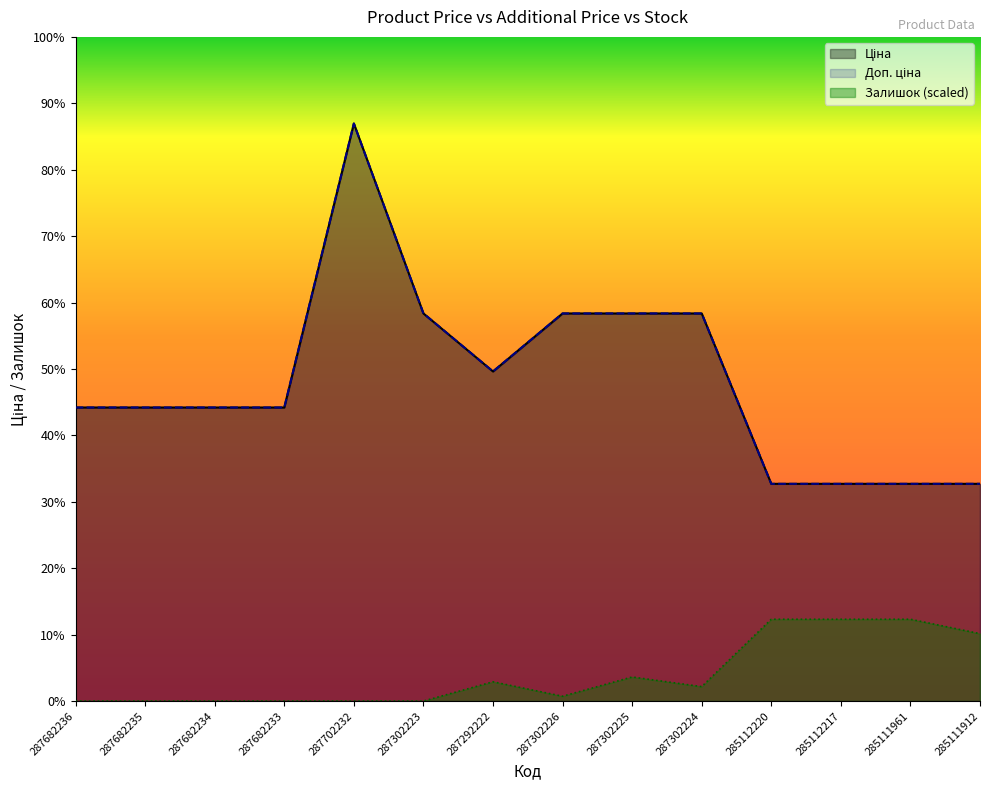

At which category does Ціна reach its first local valley?

287292222